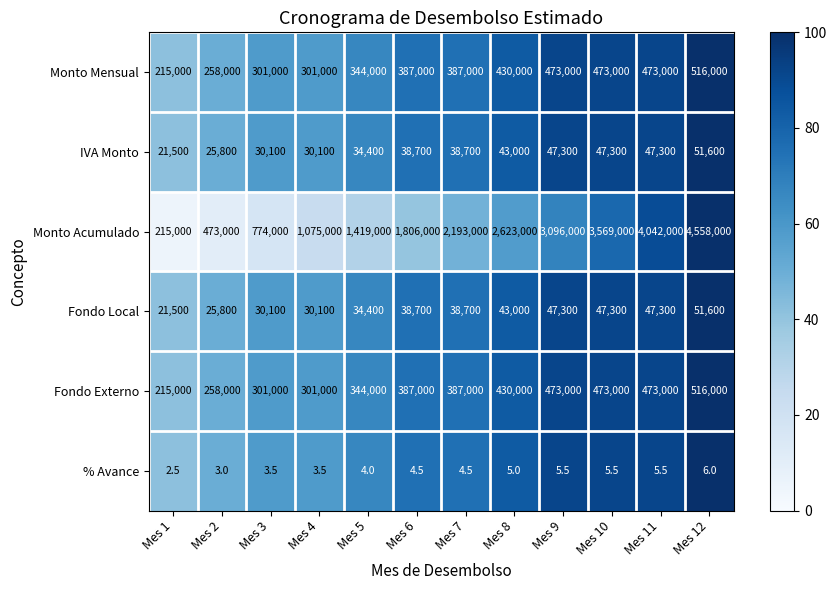

True or false: IVA Monto has a value of 91126.3 at Mes 12.

False